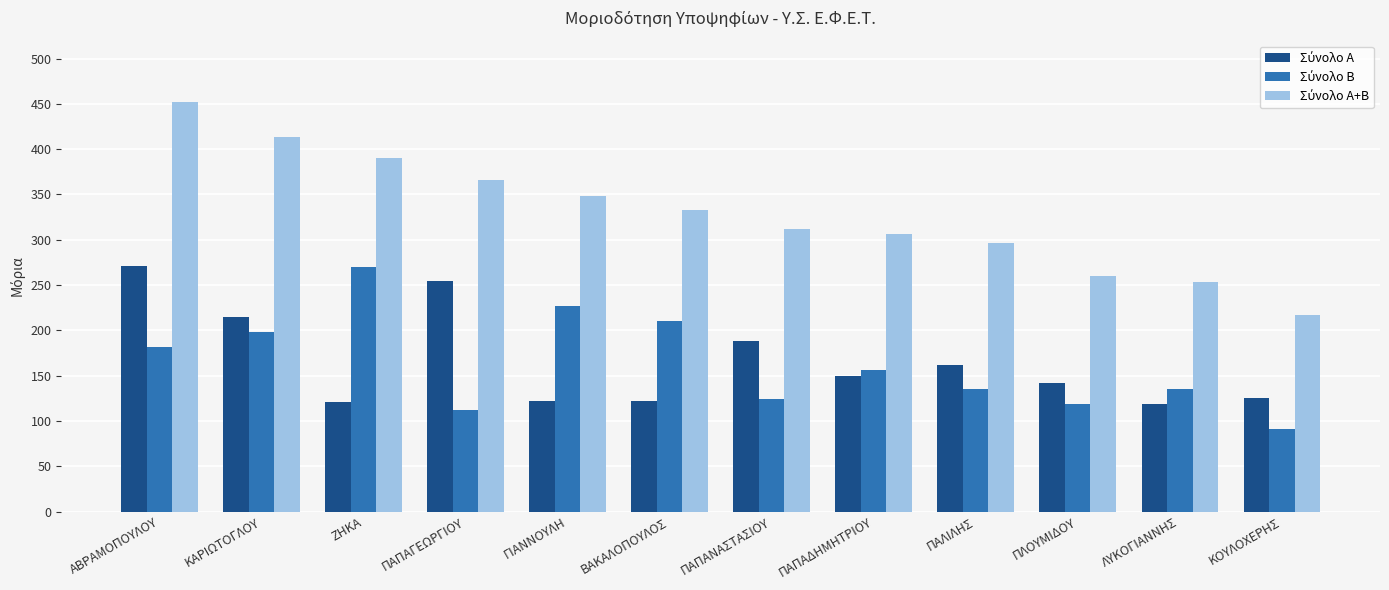

What is the difference between the highest and lowest values at ΠΑΠΑΔΗΜΗΤΡΙΟΥ?

156.2